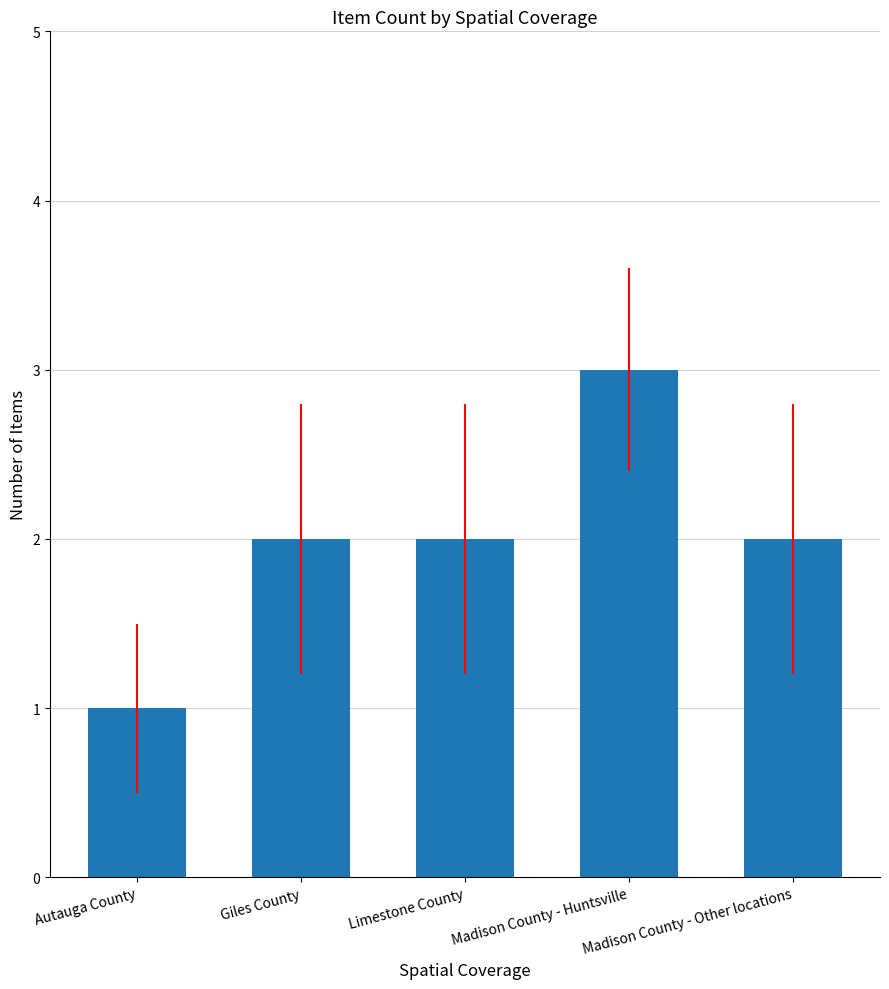

What is the value of the 3rd bar from the left?

2